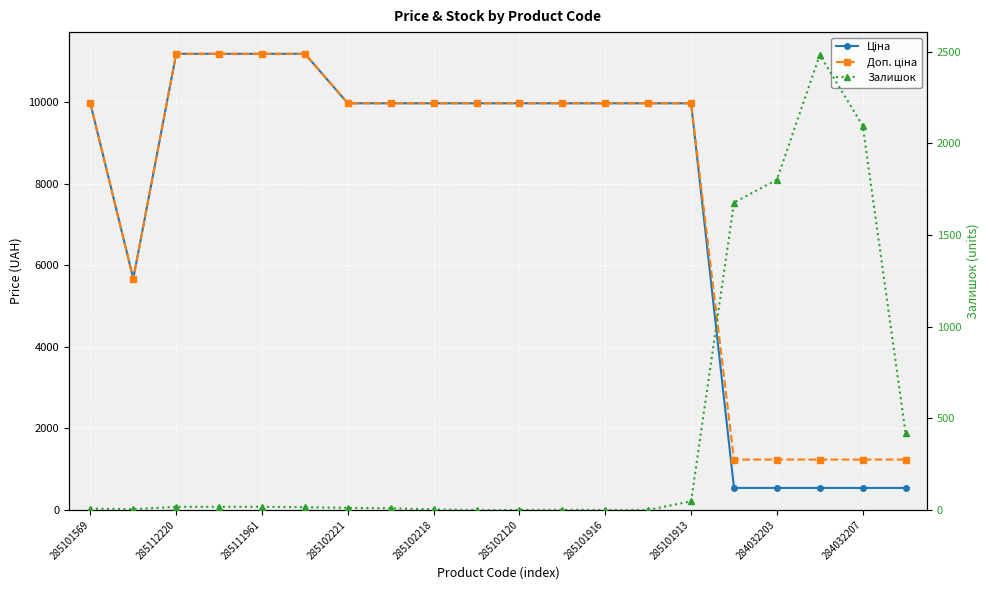

What are all the series names shown in the legend?

Ціна, Доп. ціна, Залишок